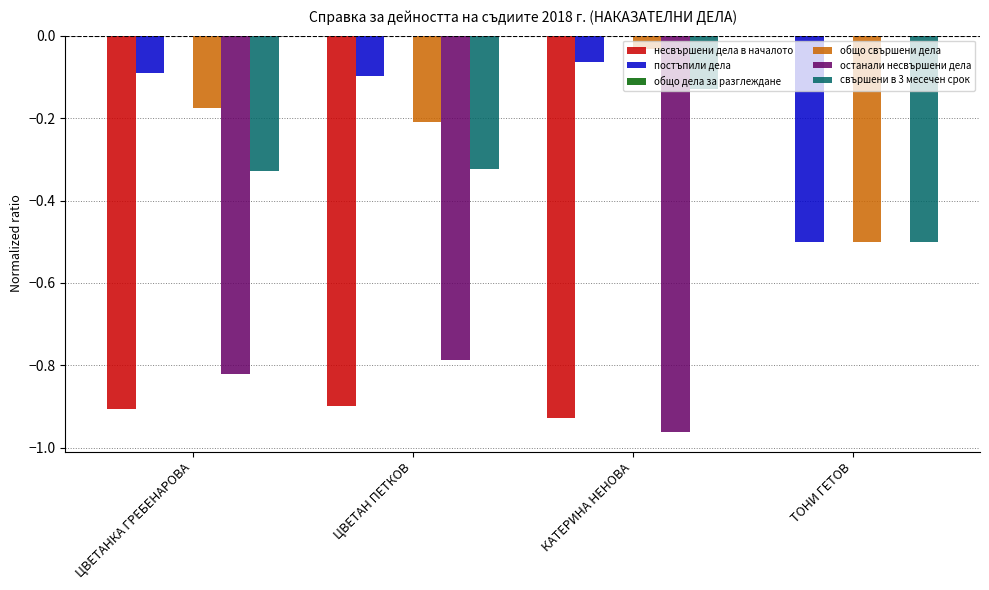

What is the sum of the несвършени дела в началото values at ЦВЕТАНКА ГРЕБЕНАРОВА and КАТЕРИНА НЕНОВА?

-1.8